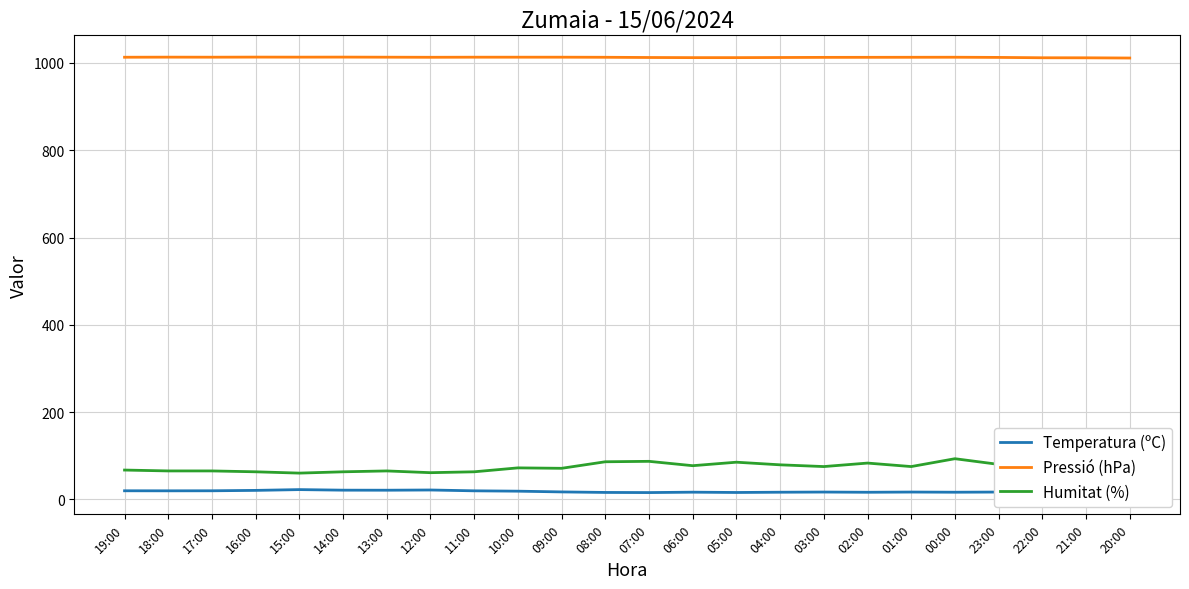

Which label corresponds to the smallest value in the chart?

07:00